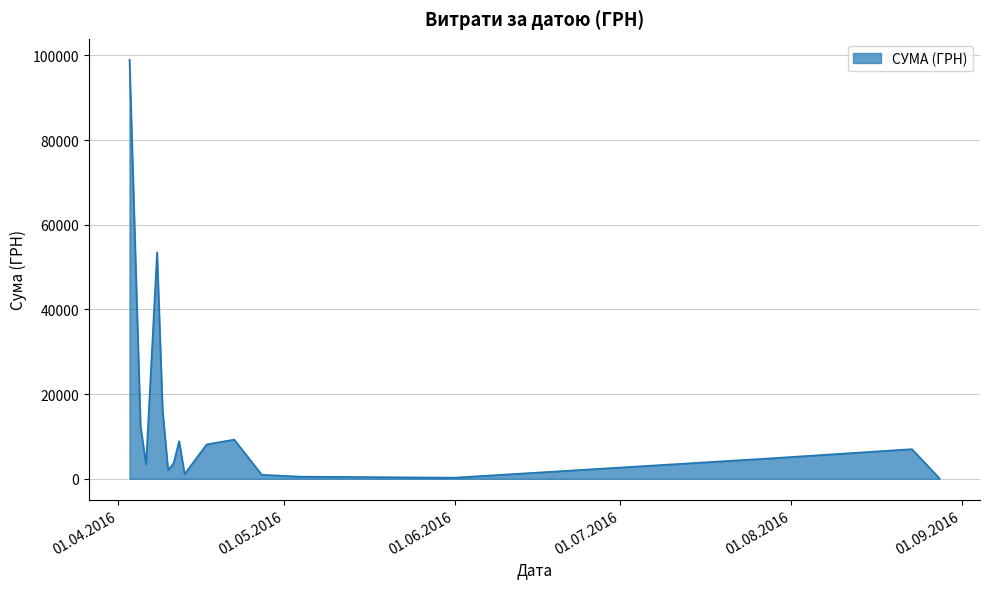

What is the greatest value displayed?

98963.0